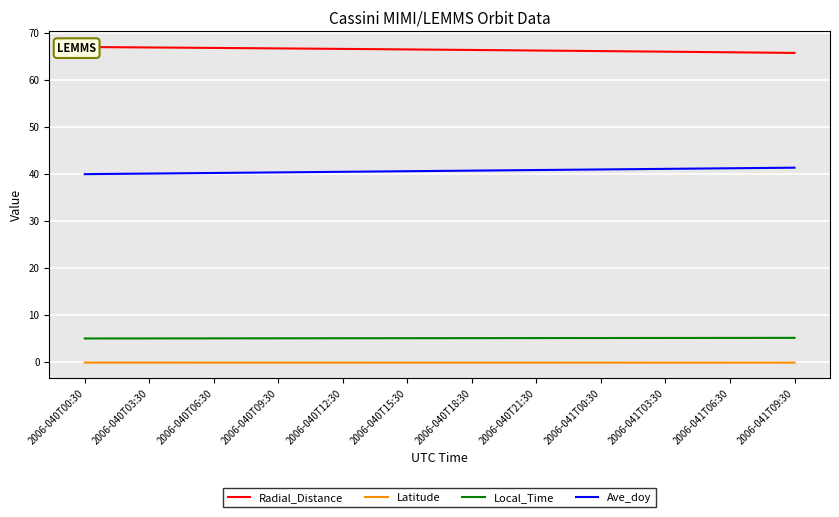

How many lines are shown in the chart?

4